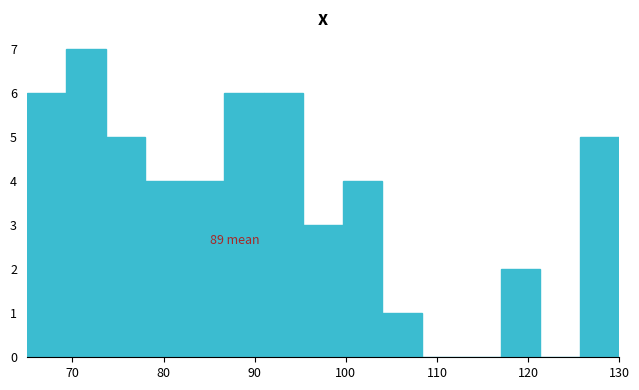

Over which range of the x-axis is the bar tallest?

69 to 74